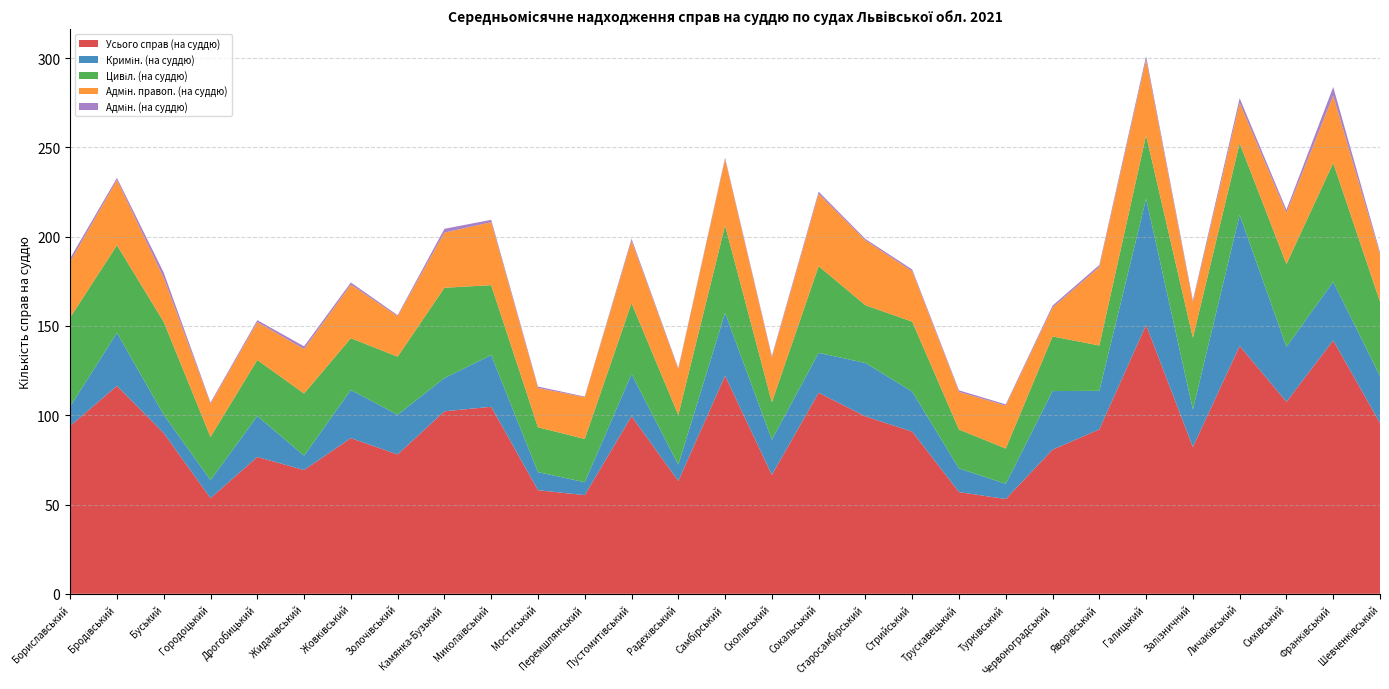

Reading right to left, extract all data points from this chart.

Усього справ (на суддю): Шевченківський=95.6	Франківський=141.9	Сихівський=107.5	Личаківський=138.8	Залізничний=82.2	Галицький=150.6	Яворівський=92.1	Червоноградський=80.7	Турківський=53.0	Трускавецький=57.0	Стрийський=90.8	Старосамбірський=99.4	Сокальський=112.6	Сколівський=66.6	Самбірський=122.1	Радехівський=63.2	Пустомитівський=99.4	Перемшлянський=55.2	Мостиський=58.0	Миколаївський=104.7	Камянка-Бузький=102.2	Золочівський=78.0	Жовківський=87.2	Жидачівський=69.3	Дрогобицький=76.6	Городоцький=53.6	Буський=89.9	Бродівський=116.5	Бориславський=94.0
Кримін. (на суддю): Шевченківський=26.3	Франківський=32.9	Сихівський=30.8	Личаківський=73.5	Залізничний=21.0	Галицький=70.7	Яворівський=21.6	Червоноградський=32.8	Турківський=8.6	Трускавецький=13.2	Стрийський=22.4	Старосамбірський=29.9	Сокальський=22.3	Сколівський=19.8	Самбірський=35.2	Радехівський=9.2	Пустомитівський=23.6	Перемшлянський=7.2	Мостиський=10.1	Миколаївський=28.9	Камянка-Бузький=18.6	Золочівський=22.3	Жовківський=27.0	Жидачівський=8.1	Дрогобицький=22.9	Городоцький=10.1	Буський=10.3	Бродівський=29.7	Бориславський=10.9
Цивіл. (на суддю): Шевченківський=41.7	Франківський=66.5	Сихівський=46.4	Личаківський=40.1	Залізничний=40.2	Галицький=35.5	Яворівський=25.4	Червоноградський=30.6	Турківський=19.8	Трускавецький=21.8	Стрийський=39.2	Старосамбірський=32.3	Сокальський=48.6	Сколівський=20.9	Самбірський=49.0	Радехівський=27.8	Пустомитівський=39.7	Перемшлянський=24.2	Мостиський=25.1	Миколаївський=39.2	Камянка-Бузький=50.5	Золочівський=32.5	Жовківський=29.0	Жидачівський=34.8	Дрогобицький=31.4	Городоцький=24.2	Буський=52.0	Бродівський=49.0	Бориславський=49.8
Адмін. правоп. (на суддю): Шевченківський=26.4	Франківський=37.7	Сихівський=28.8	Личаківський=22.6	Залізничний=19.8	Галицький=42.4	Яворівський=44.0	Червоноградський=16.1	Турківський=24.1	Трускавецький=21.1	Стрийський=28.2	Старосамбірський=36.3	Сокальський=40.5	Сколівський=25.1	Самбірський=37.0	Радехівський=25.6	Пустомитівський=34.9	Перемшлянський=23.4	Мостиський=22.0	Миколаївський=35.2	Камянка-Бузький=30.9	Золочівський=22.6	Жовківський=30.0	Жидачівський=24.9	Дрогобицький=21.2	Городоцький=18.6	Буський=24.7	Бродівський=36.5	Бориславський=31.3
Адмін. (на суддю): Шевченківський=1.2	Франківський=4.9	Сихівський=1.6	Личаківський=2.7	Залізничний=1.2	Галицький=2.0	Яворівський=1.1	Червоноградський=1.1	Турківський=0.7	Трускавецький=0.9	Стрийський=1.0	Старосамбірський=0.8	Сокальський=1.2	Сколівський=0.8	Самбірський=0.9	Радехівський=0.6	Пустомитівський=1.2	Перемшлянський=0.4	Мостиський=0.8	Миколаївський=1.3	Камянка-Бузький=2.1	Золочівський=0.6	Жовківський=1.2	Жидачівський=1.5	Дрогобицький=1.1	Городоцький=0.7	Буський=2.9	Бродівський=1.1	Бориславський=2.0